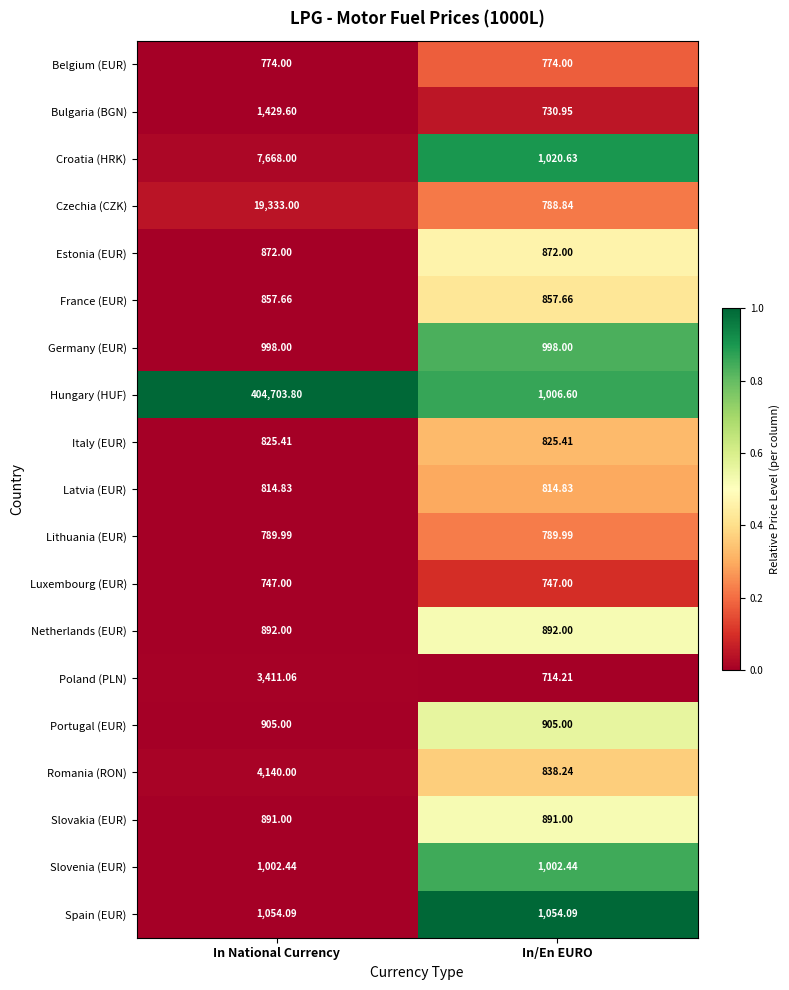

Which series has the largest total across all categories?

Hungary (HUF)